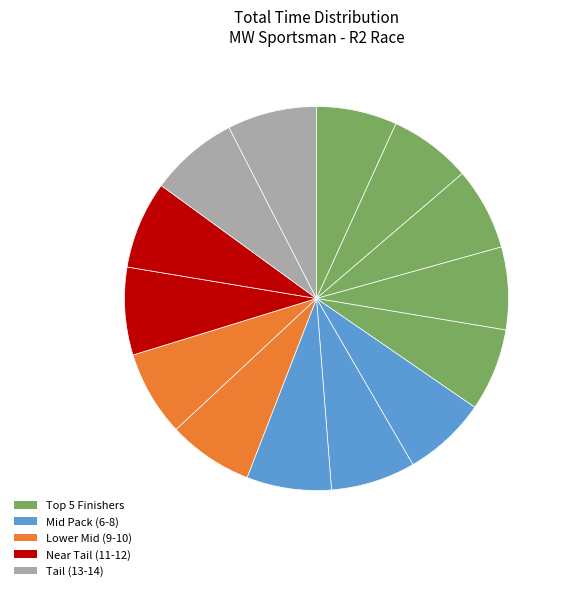

Count the number of slices in the pie.

14